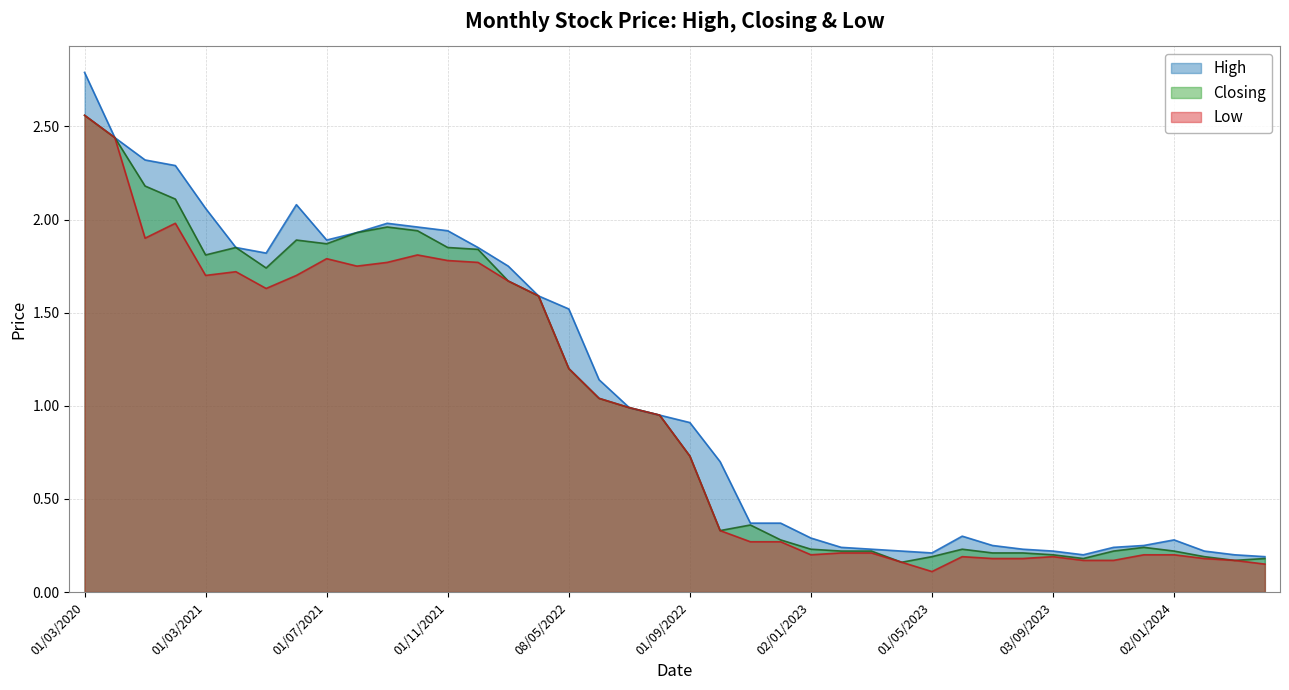

What is the value of the Closing point at the 40th from the left?

0.2